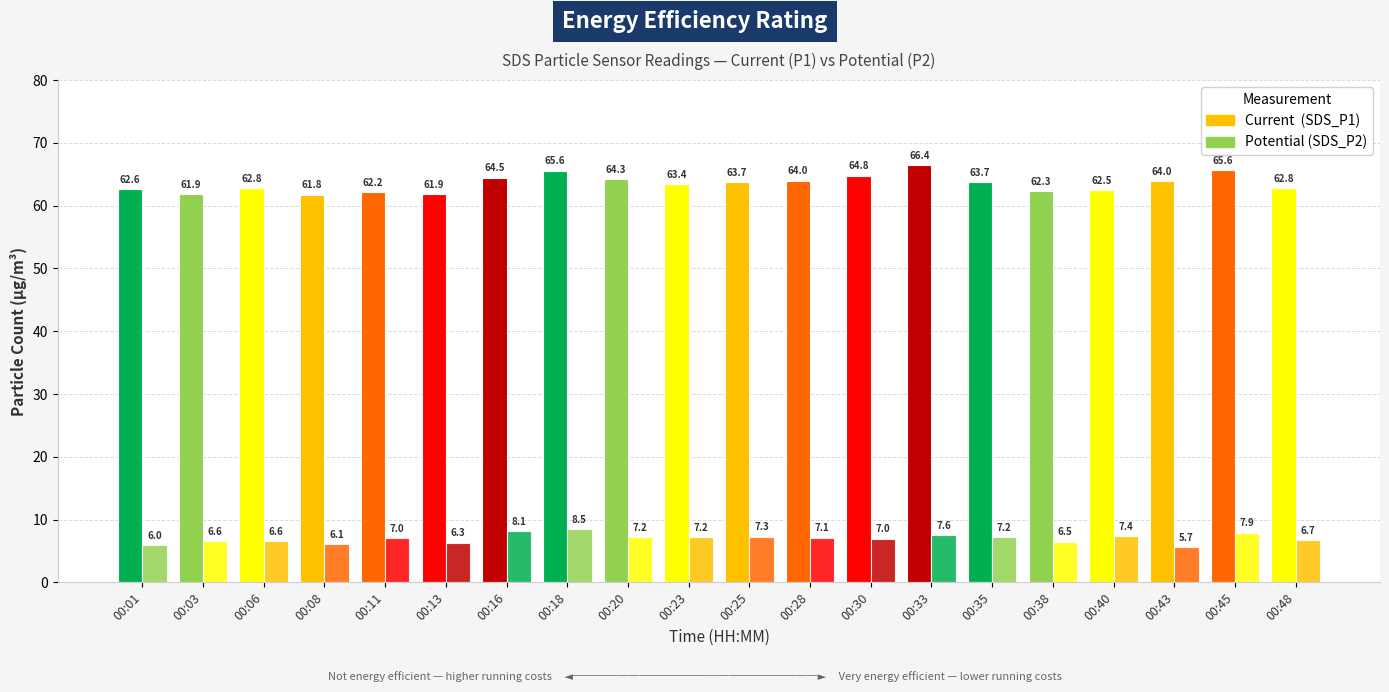

Count the number of categories in the chart.

20